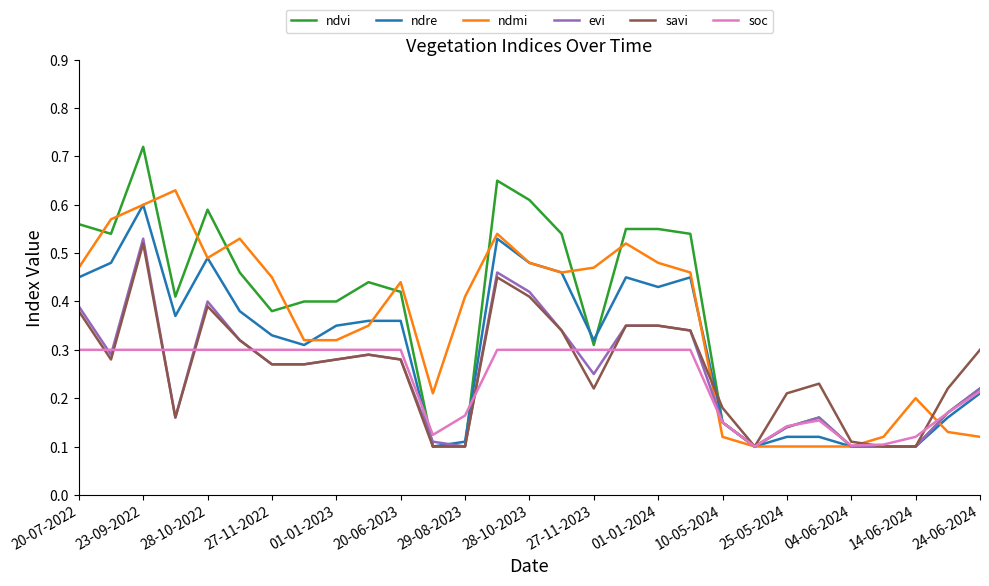

Which series has the largest range (max minus min)?

ndvi